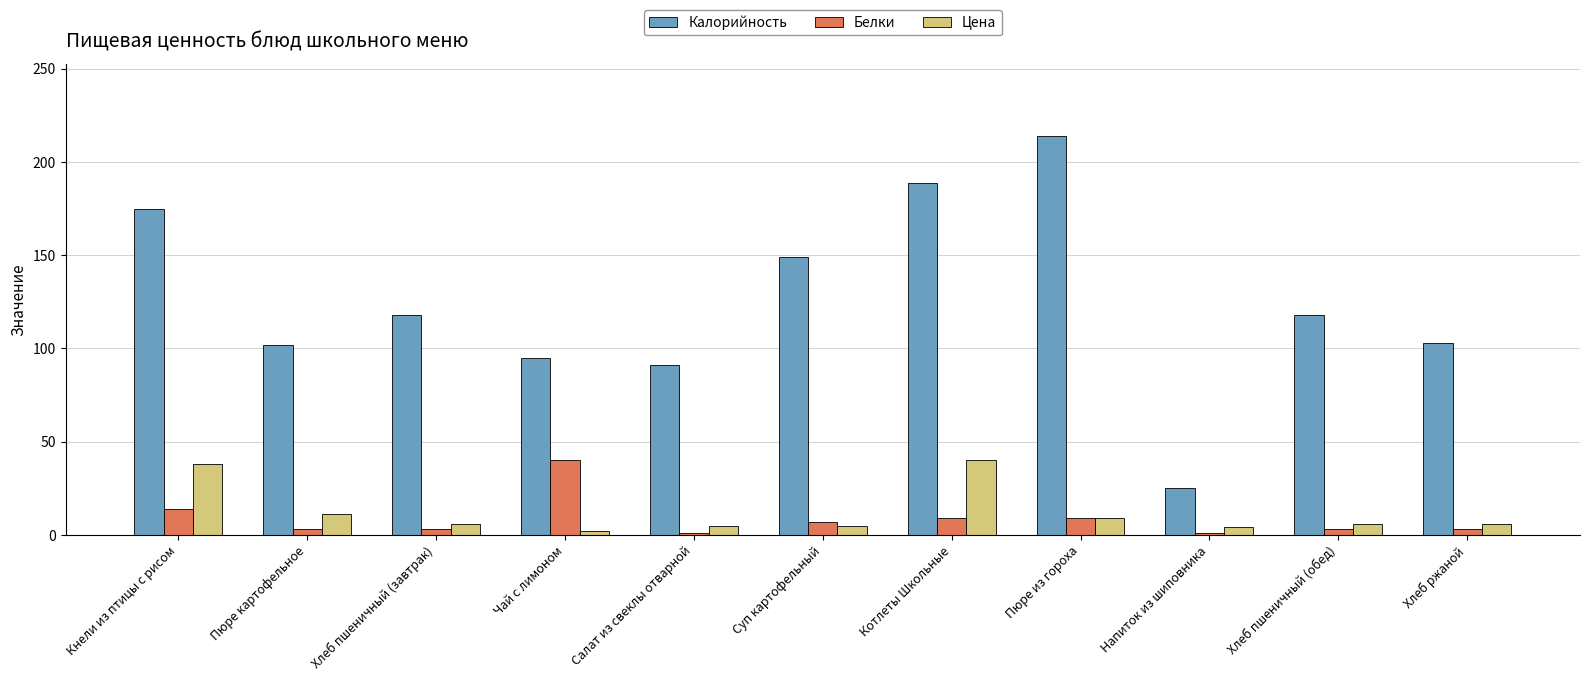

What is the total value across all series at Кнели из птицы с рисом?

227